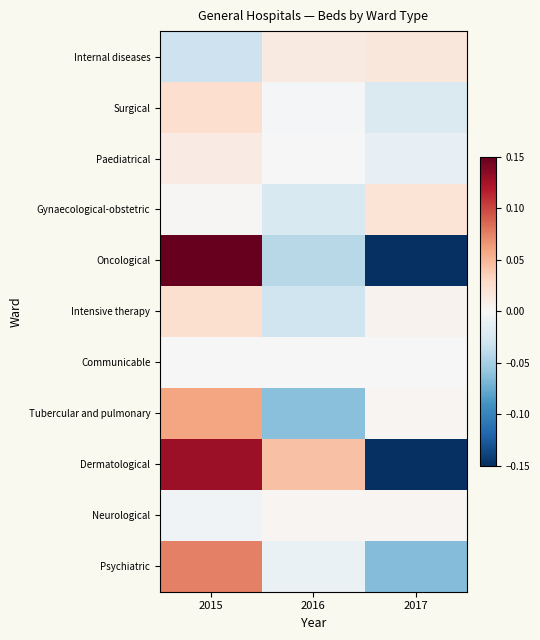

Which series has the largest total across all categories?

Dermatological